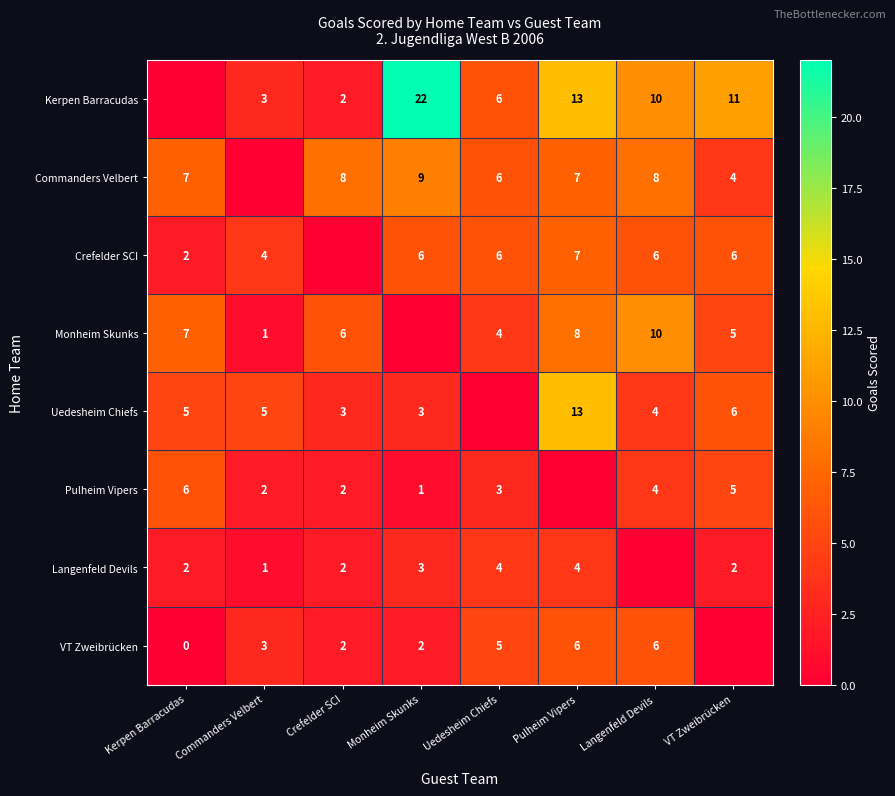

Is the value of Langenfeld Devils at Kerpen Barracudas greater than the value of Crefelder SCI at Uedesheim Chiefs?

No